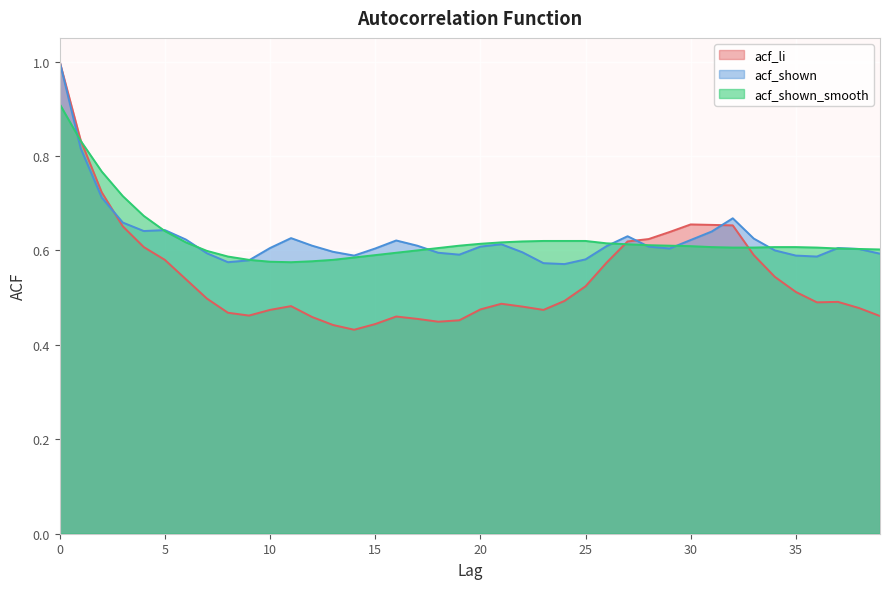

List the labels in order of acf_shown value, largest first.

0, 1, 2, 32, 3, 5, 4, 31, 27, 11, 33, 6, 30, 16, 21, 12, 17, 26, 20, 28, 10, 37, 15, 29, 38, 34, 13, 22, 18, 7, 39, 19, 14, 35, 36, 25, 9, 8, 23, 24